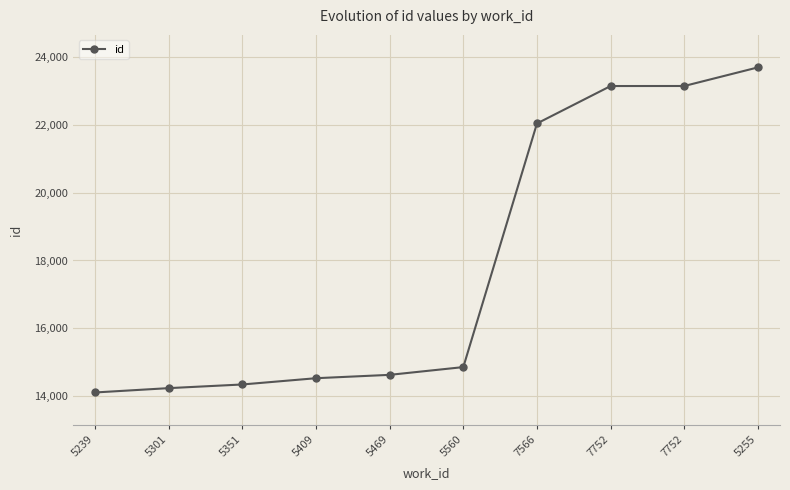

How many distinct data groups are displayed?

1